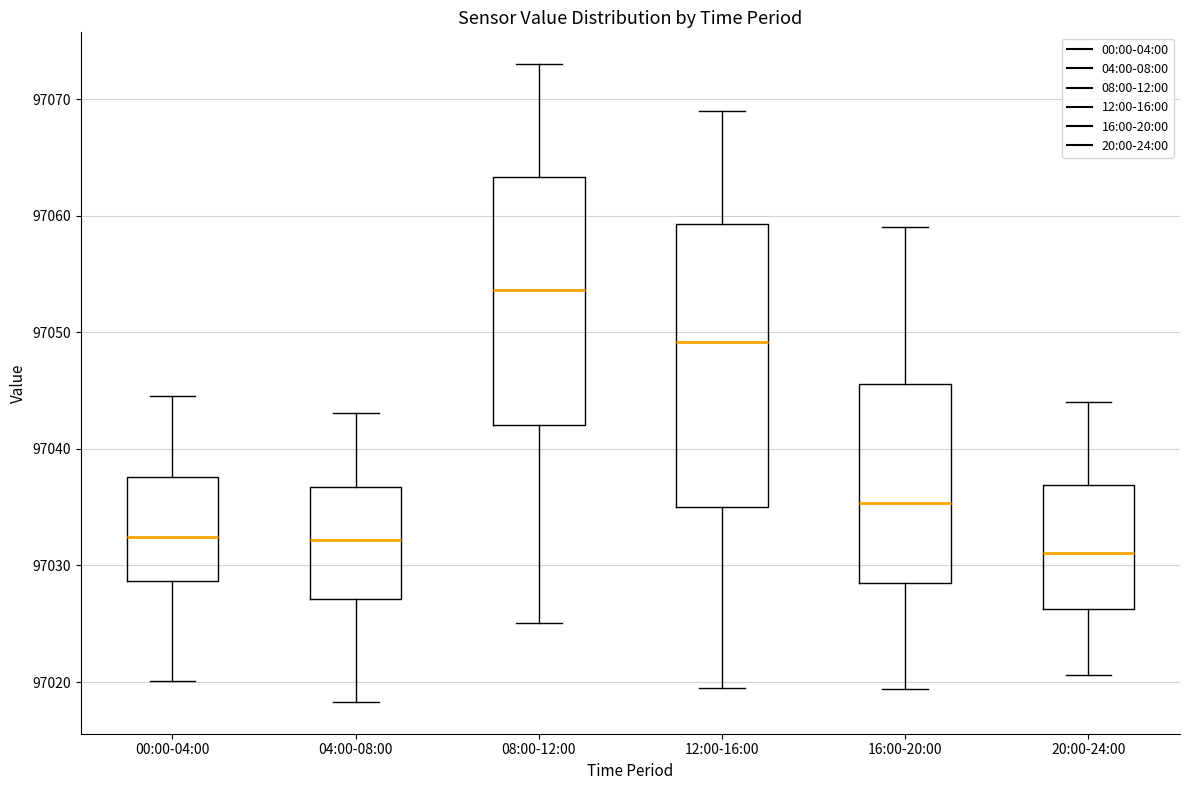

Comparing the boxes themselves (not the whiskers), which one is the tallest?

12:00-16:00